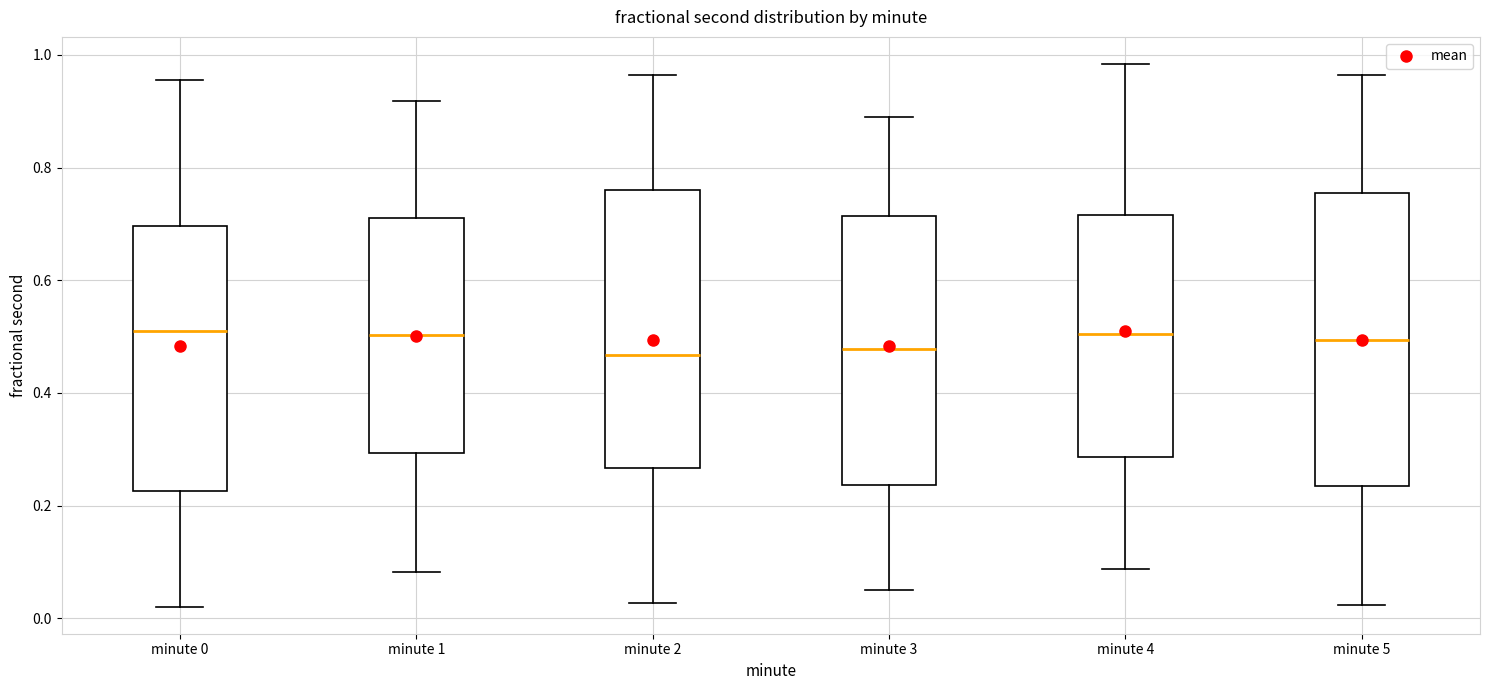

Reading left to right, read every box against the y-axis: the position of its median line, the range the box covers, and the ends of its whiskers. The values are not printed on the chart, so give them approximately, as read against the axis.

minute 0: median 0.52, box 0.22 to 0.70, whiskers 0.02 to 0.96
minute 1: median 0.50, box 0.30 to 0.72, whiskers 0.08 to 0.92
minute 2: median 0.46, box 0.26 to 0.76, whiskers 0.02 to 0.96
minute 3: median 0.48, box 0.24 to 0.72, whiskers 0.04 to 0.88
minute 4: median 0.50, box 0.28 to 0.72, whiskers 0.08 to 0.98
minute 5: median 0.50, box 0.24 to 0.76, whiskers 0.02 to 0.96